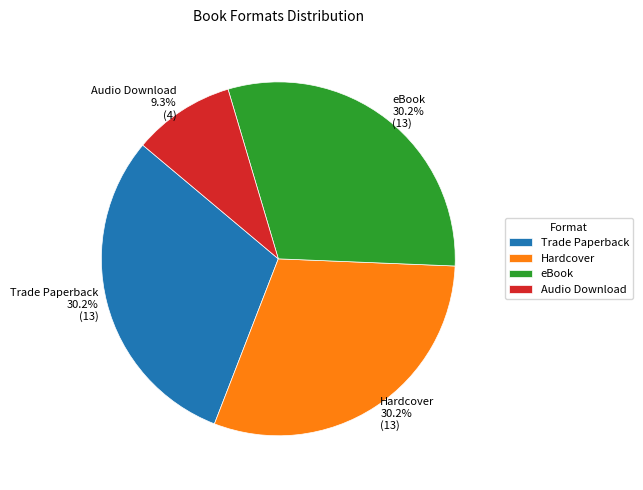

To the nearest percent, what portion does eBook represent?

30%